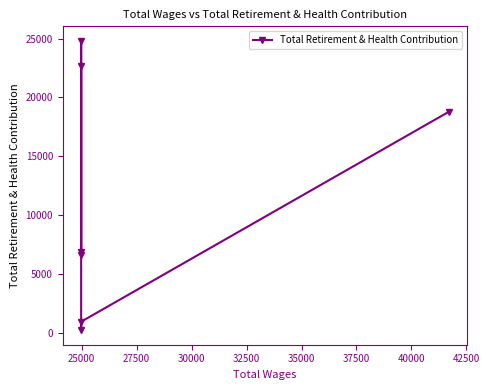

How many lines are shown in the chart?

1